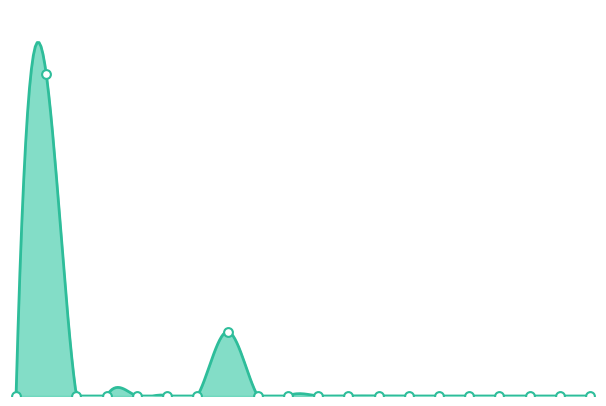

Approximately how many times larger is the value at 155 compared to 2242?

0.2